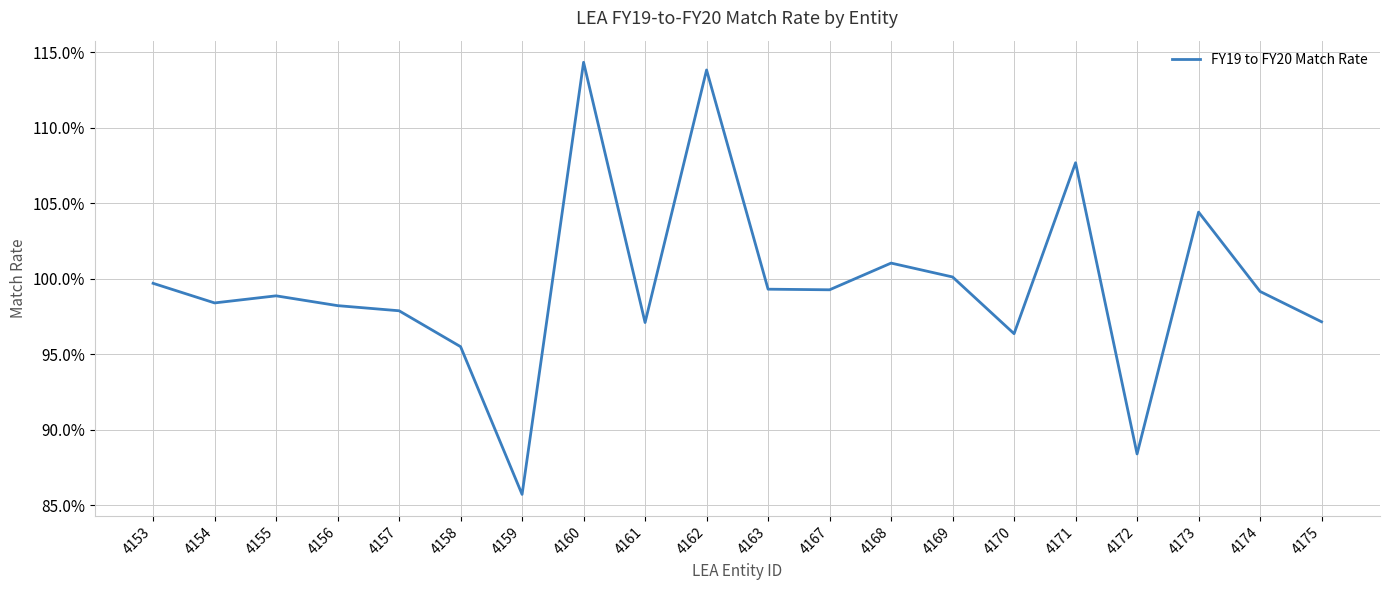

Does the chart have visible grid lines?

Yes